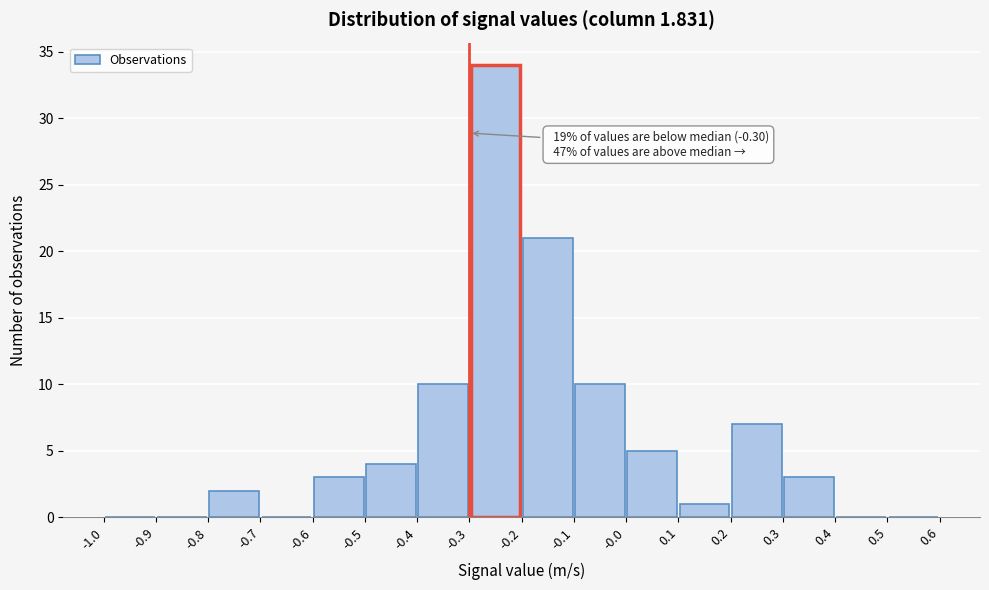

Which range on the x-axis has the tallest bar?

-0.3 to -0.2